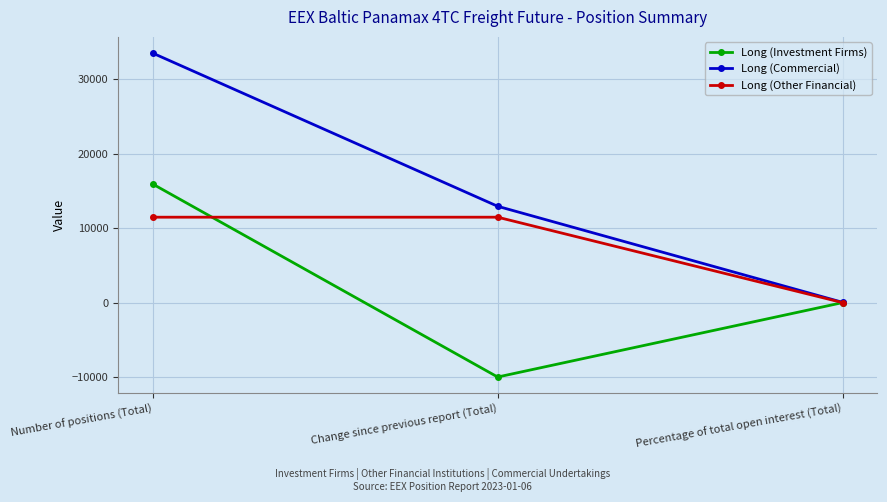

Which series has the largest range (max minus min)?

Long (Commercial)